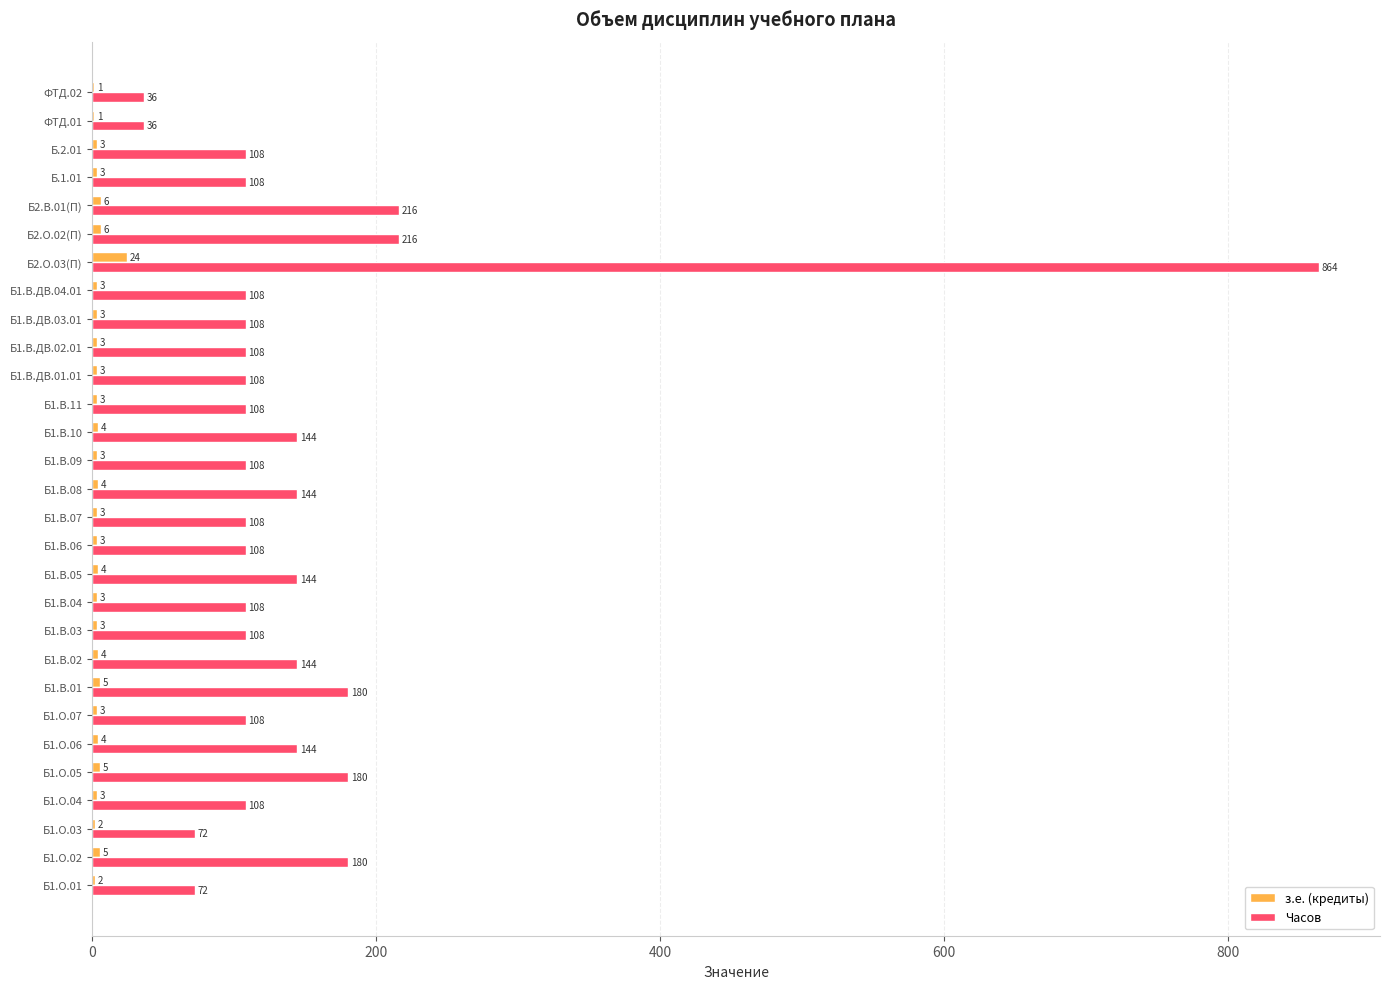

What is the sum of all Часов values?

4284